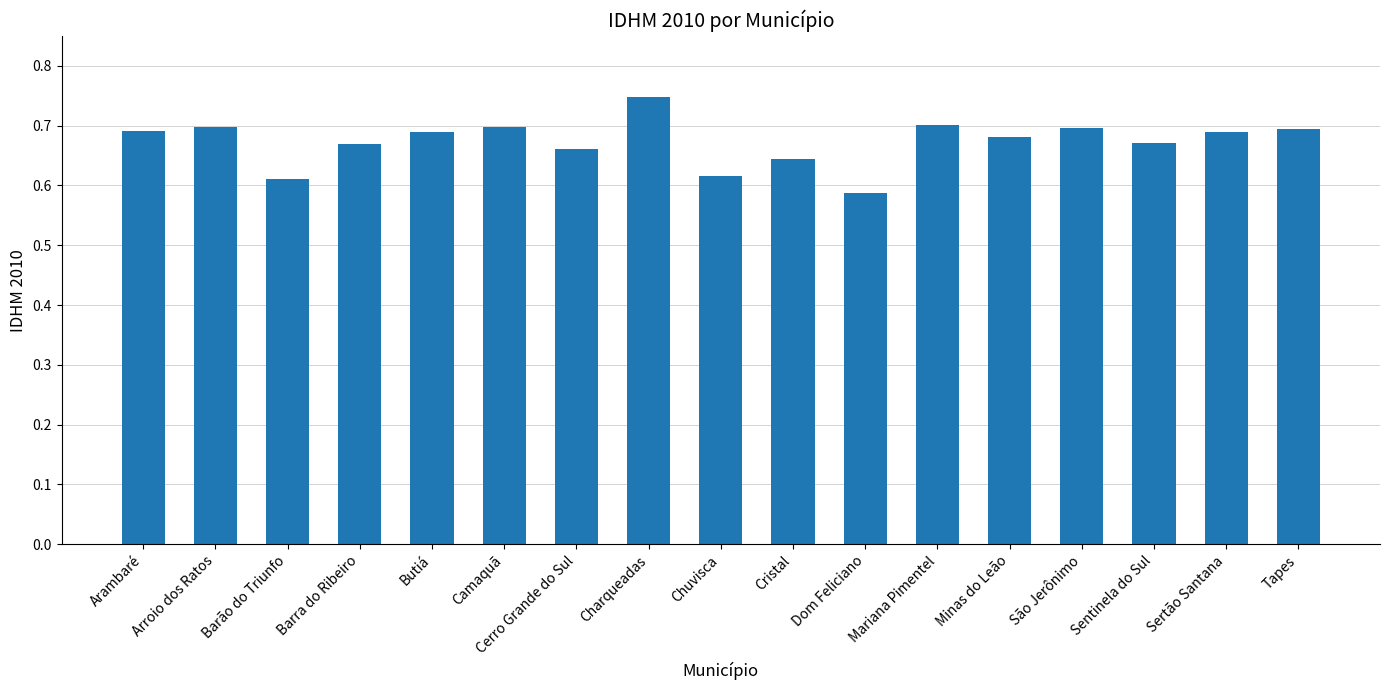

What is the change in value from Barão do Triunfo to Sertão Santana?

+0.1